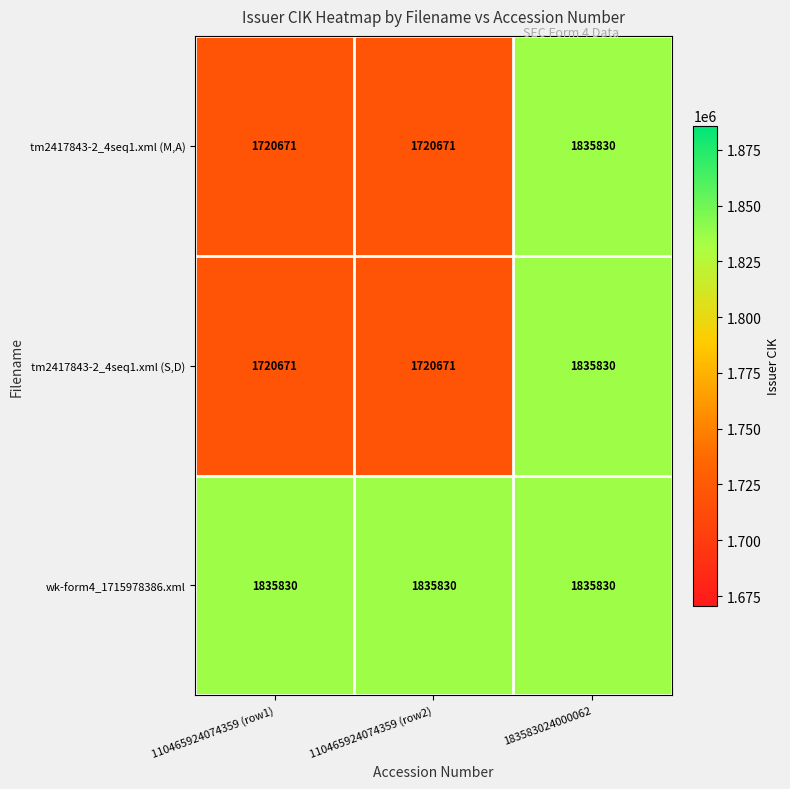

What is the lowest value of the wk-form4_1715978386.xml series?

1835830